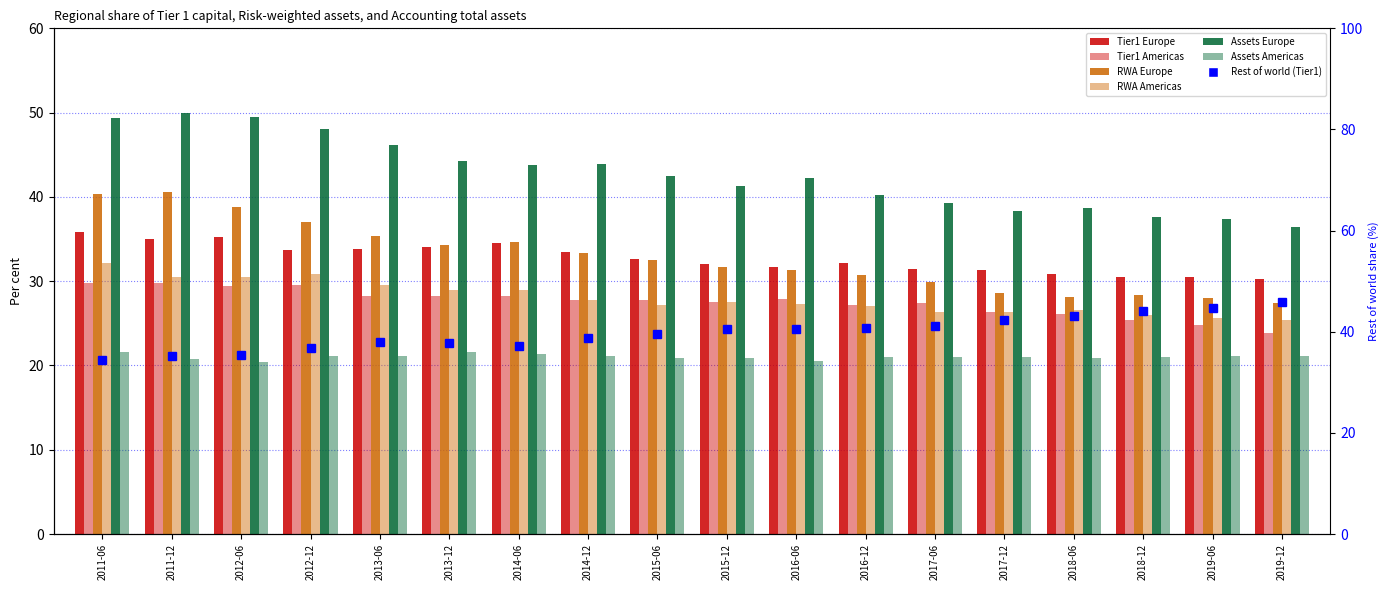

How many data points in Tier1 Europe are above 32?

11